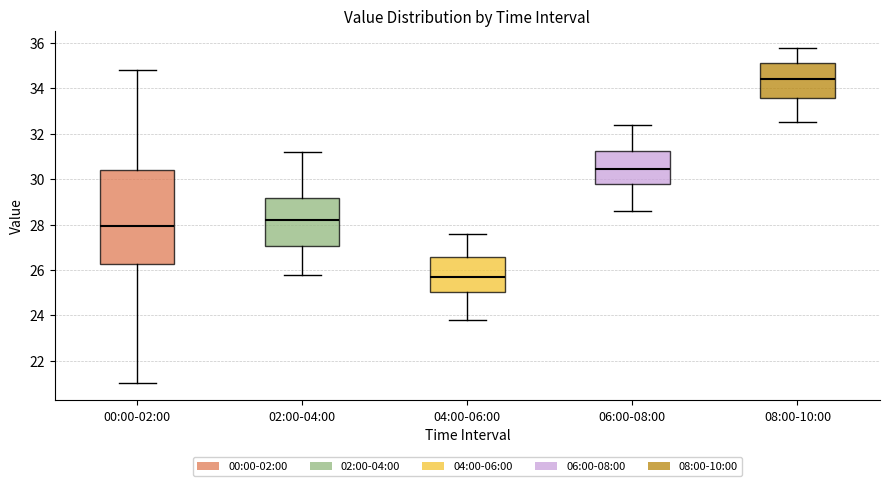

Which box has the highest median line?

08:00-10:00